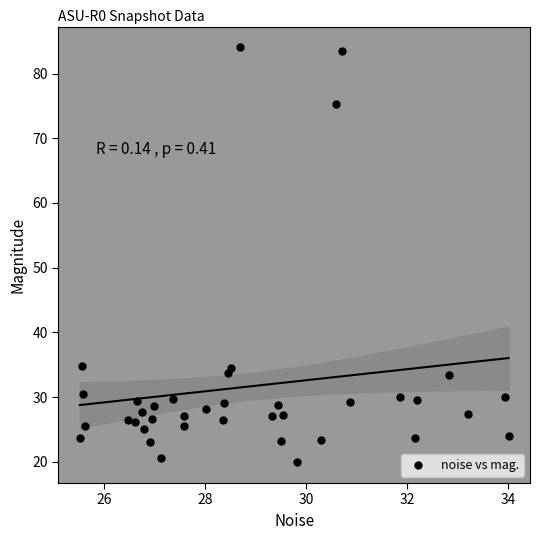

What is the range of X values (max minus min)?

8.5